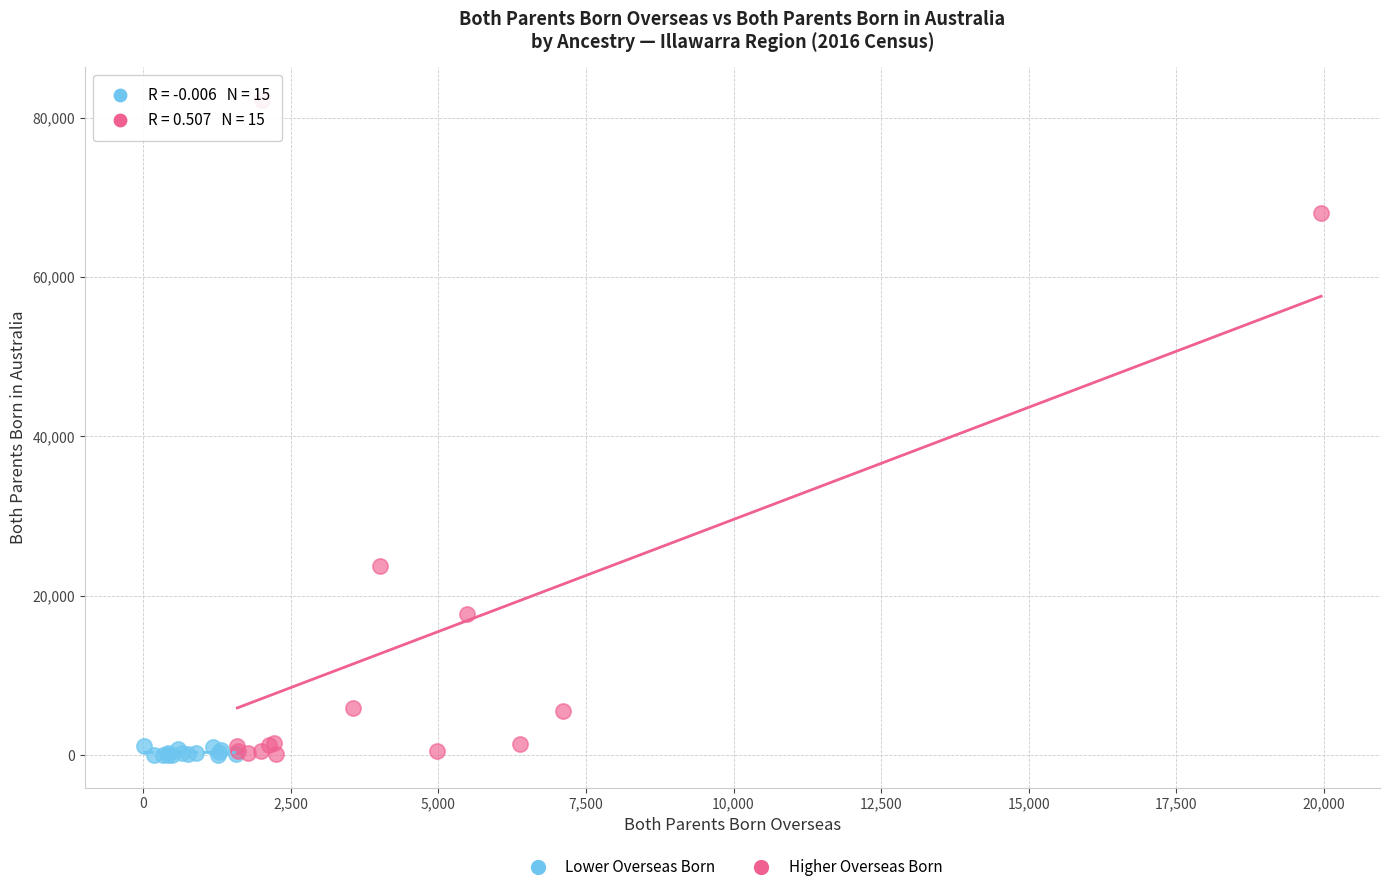

Which series has the largest Y range (max minus min)?

Higher Overseas Born